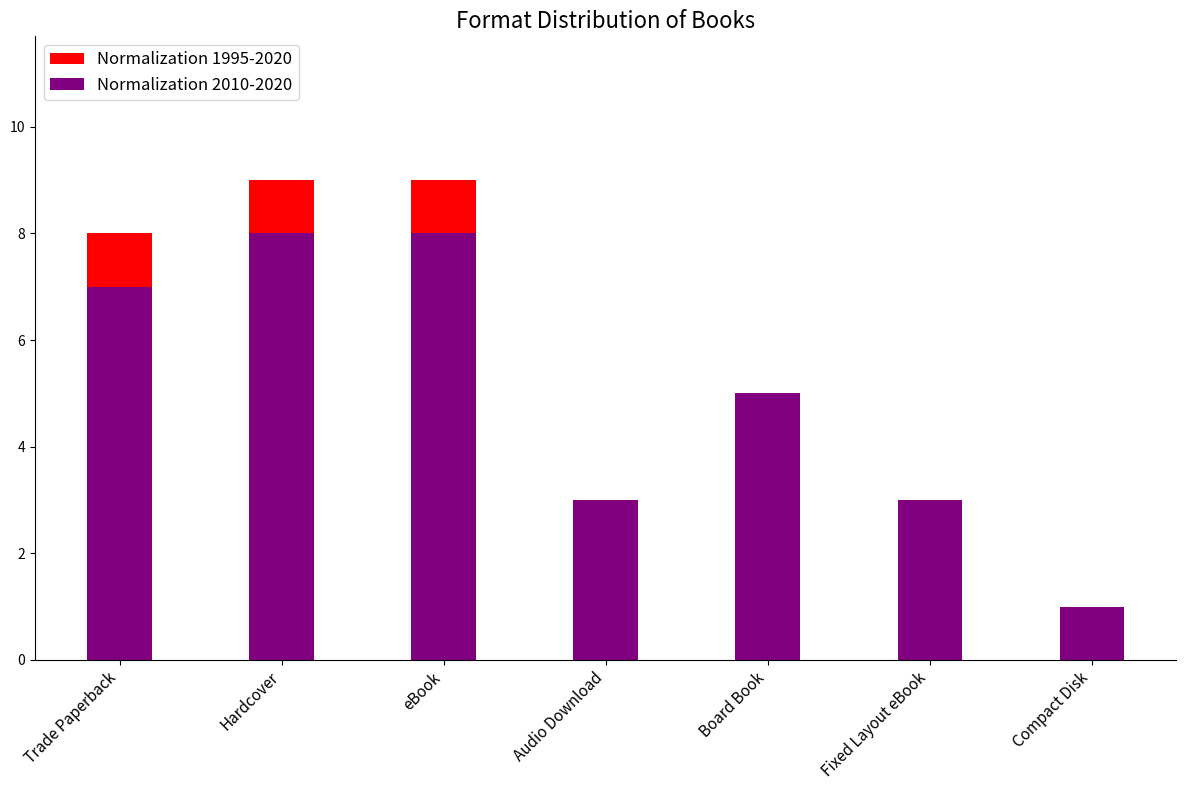

Is it true that Normalization 1995-2020 equals 16 at eBook?

False